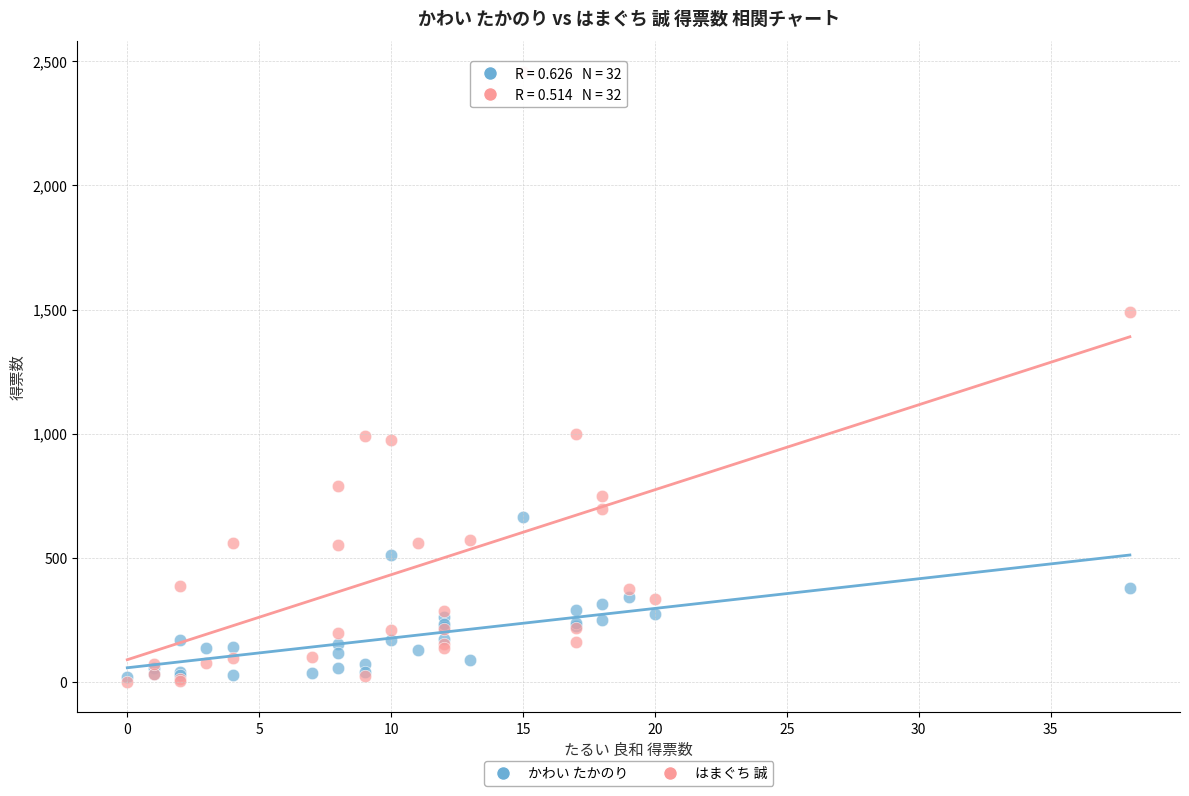

Which series has the widest spread of Y values?

はまぐち 誠